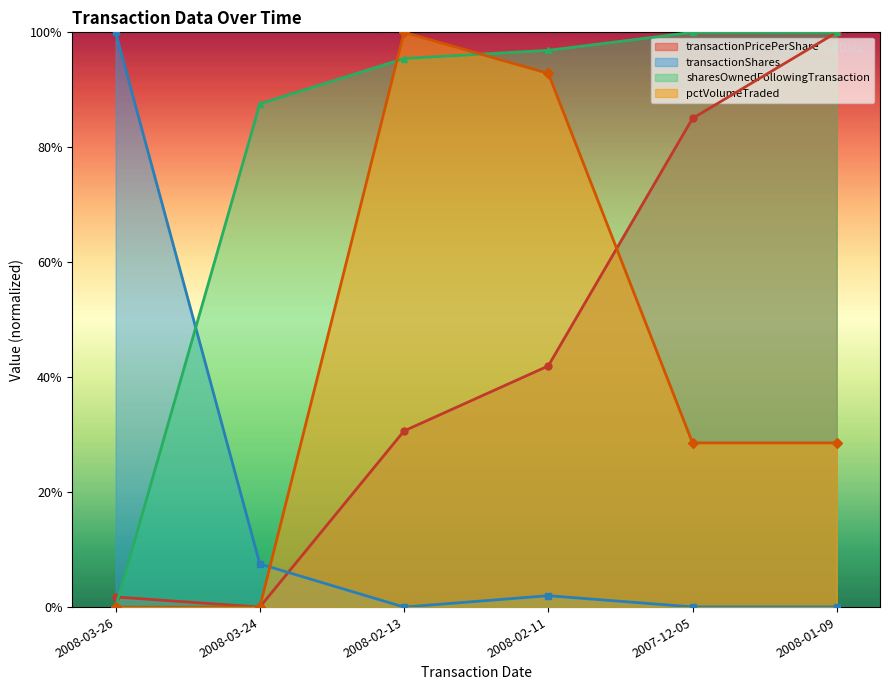

What is the label of the 6th point from the right?

2008-03-26